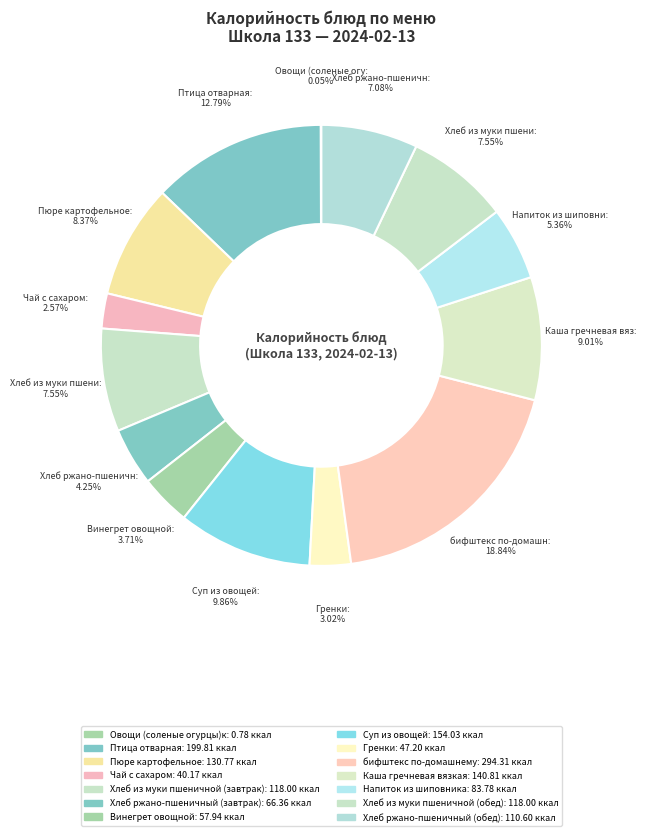

Rank the categories by value from lowest to highest.

Овощи (соленые огурцы)к, Чай с сахаром, Гренки, Винегрет овощной, Хлеб ржано-пшеничный (завтрак), Напиток из шиповника, Хлеб ржано-пшеничный (обед), Хлеб из муки пшеничной (завтрак), Хлеб из муки пшеничной (обед), Пюре картофельное, Каша гречневая вязкая, Суп из овощей, Птица отварная, бифштекс по-домашнему